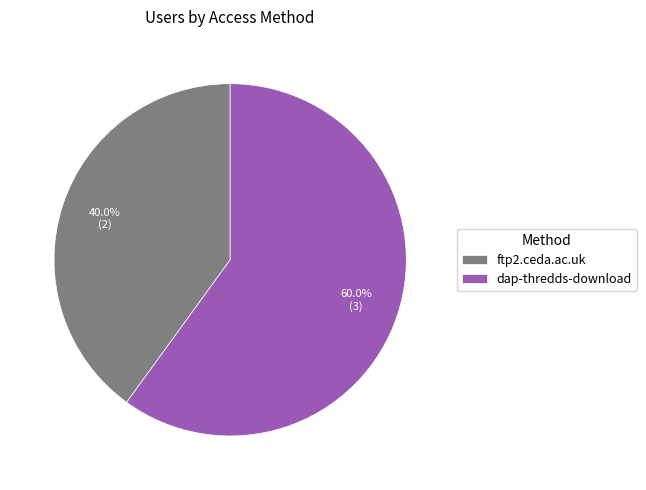

True or false: dap-thredds-download accounts for 60% of the total.

True